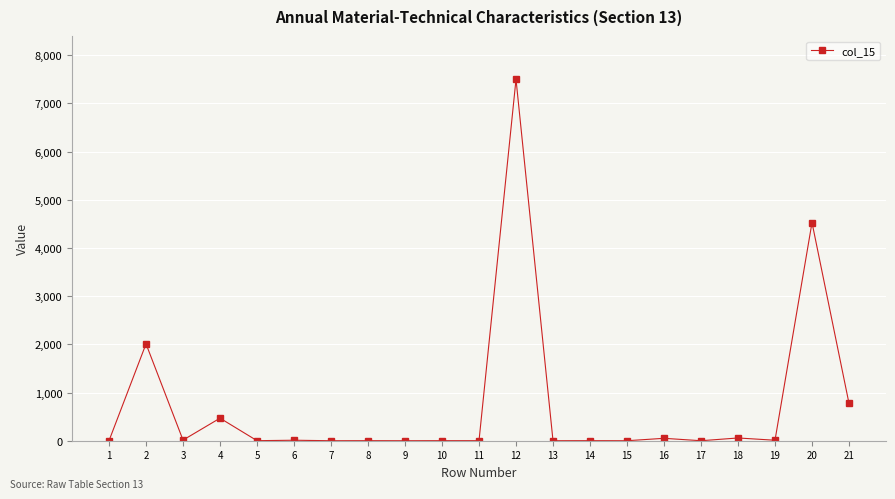

What is the maximum value shown in the chart?

7500